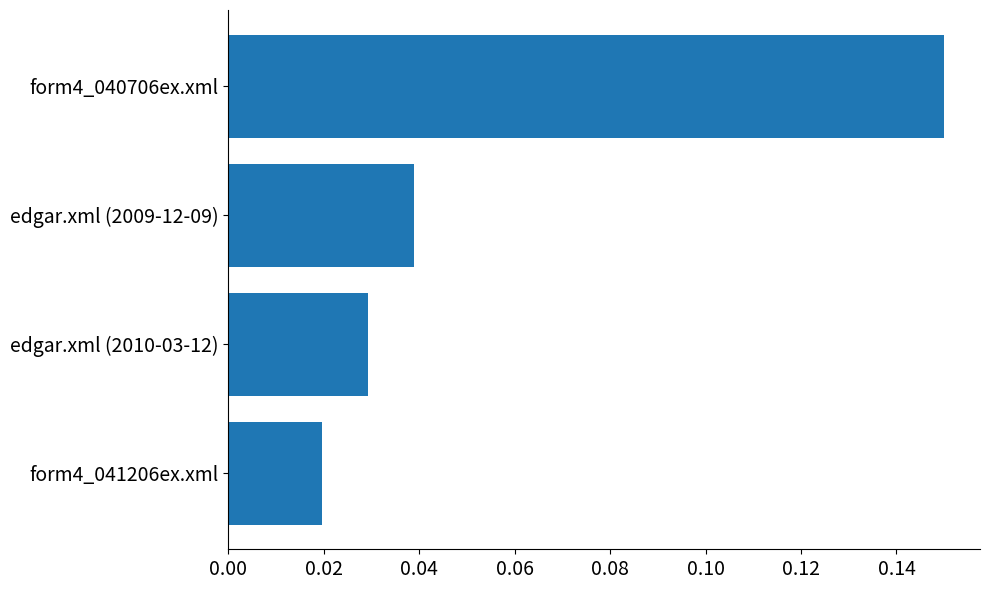

The value at form4_040706ex.xml is 0.2. True or false?

False